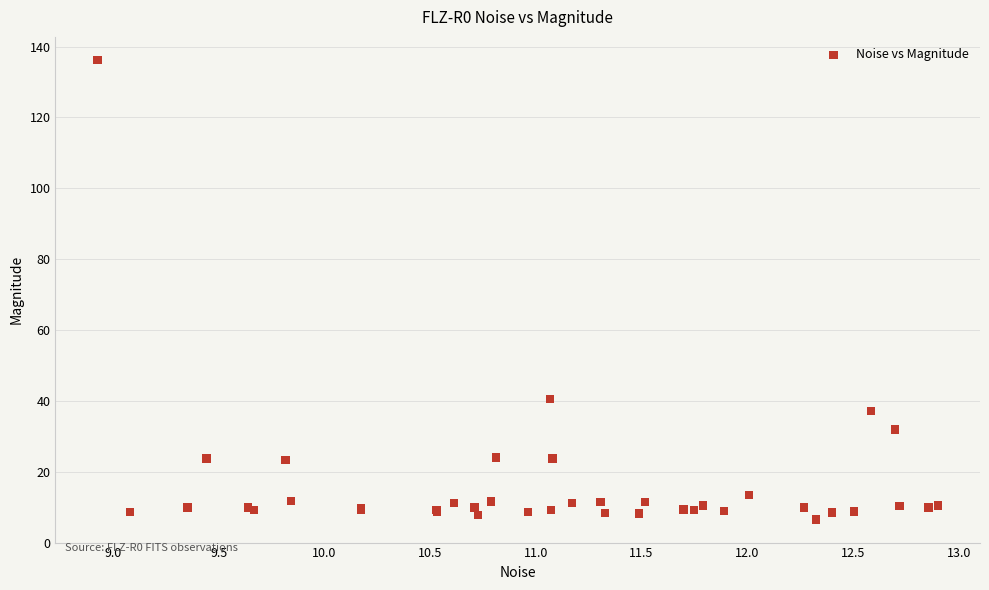

What Y value in the scatter plot is closest to 71?

40.6